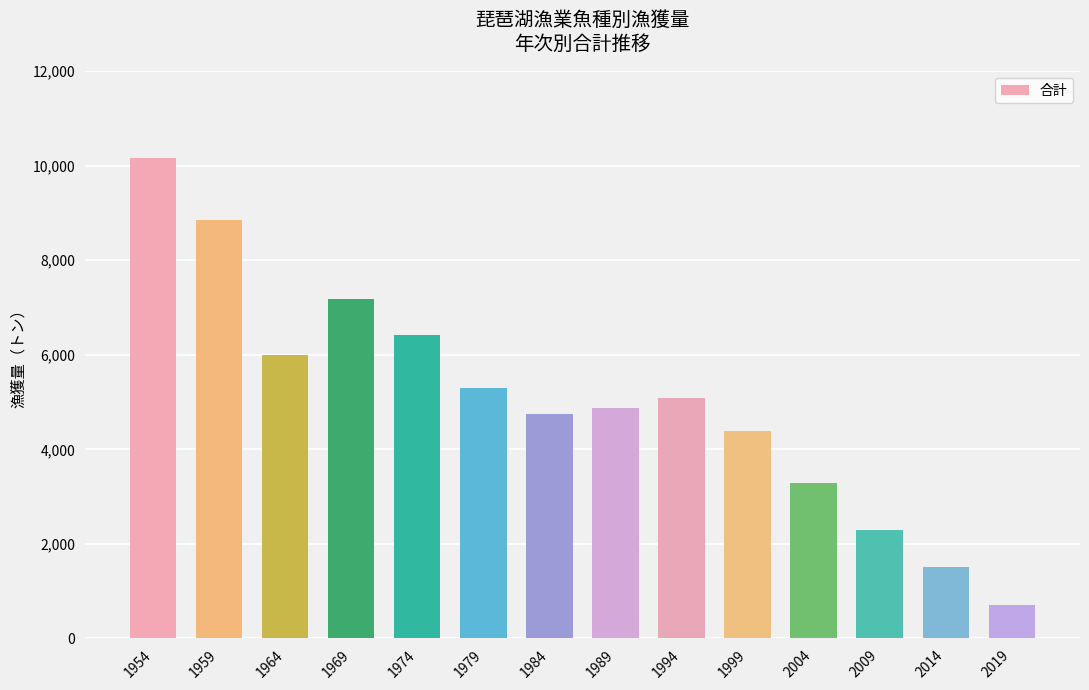

What is the value of the 8th bar from the left?

4877